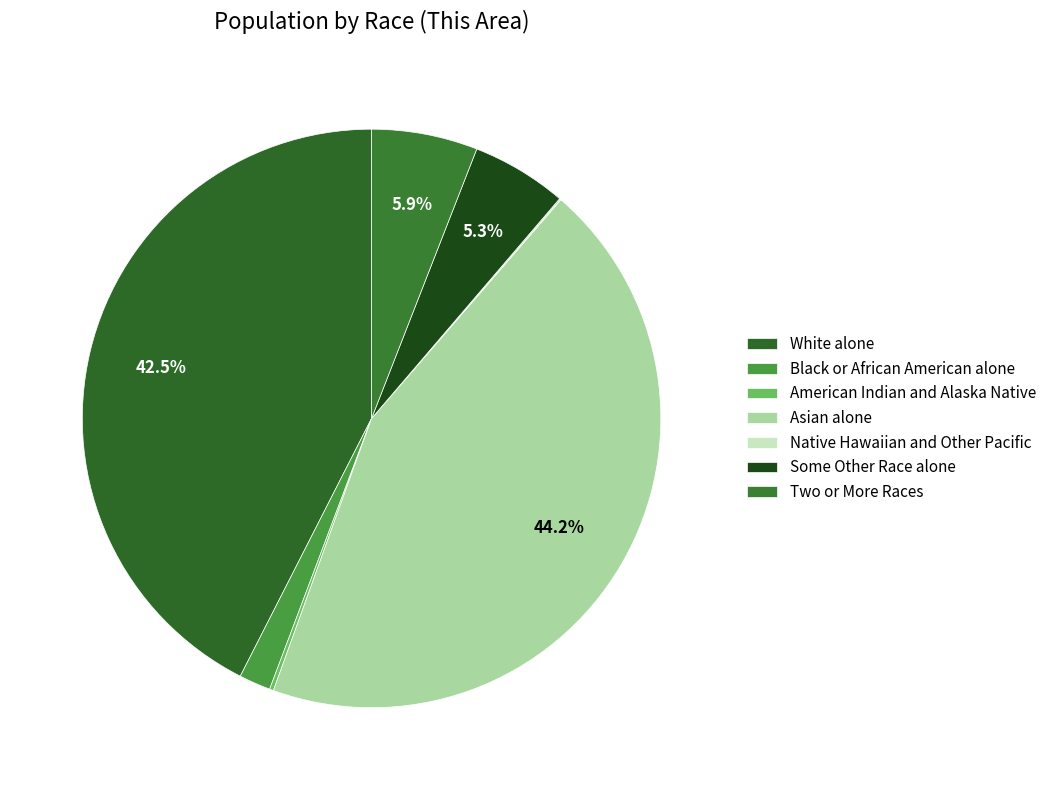

Does White alone account for over 50% of the chart?

No